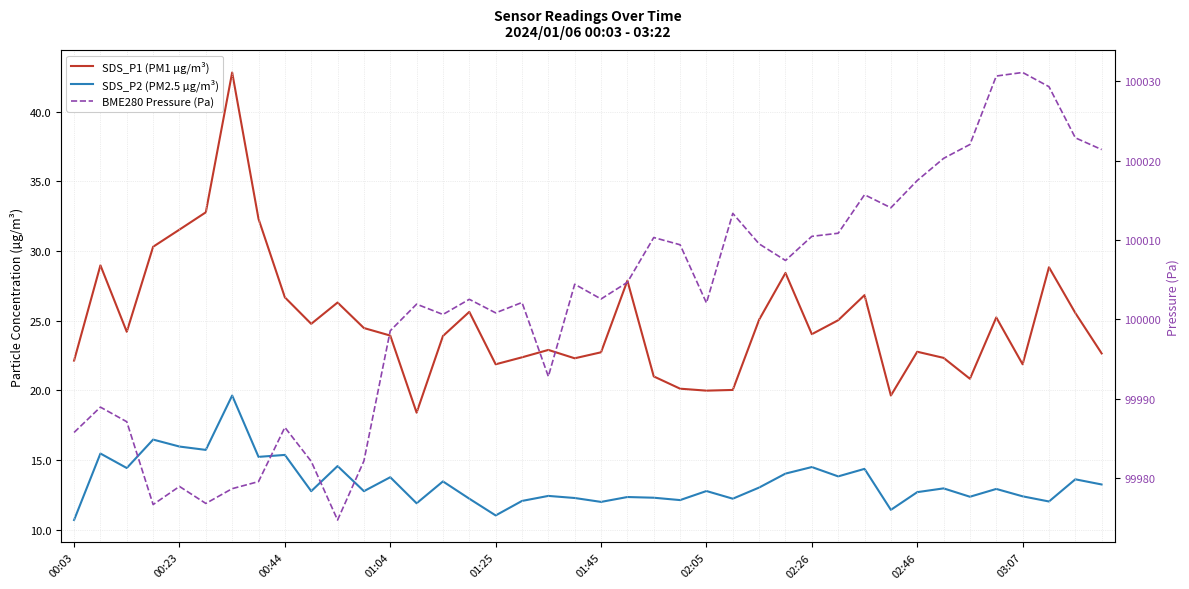

How many values in the BME280 Pressure (Pa) series exceed 100002?

23